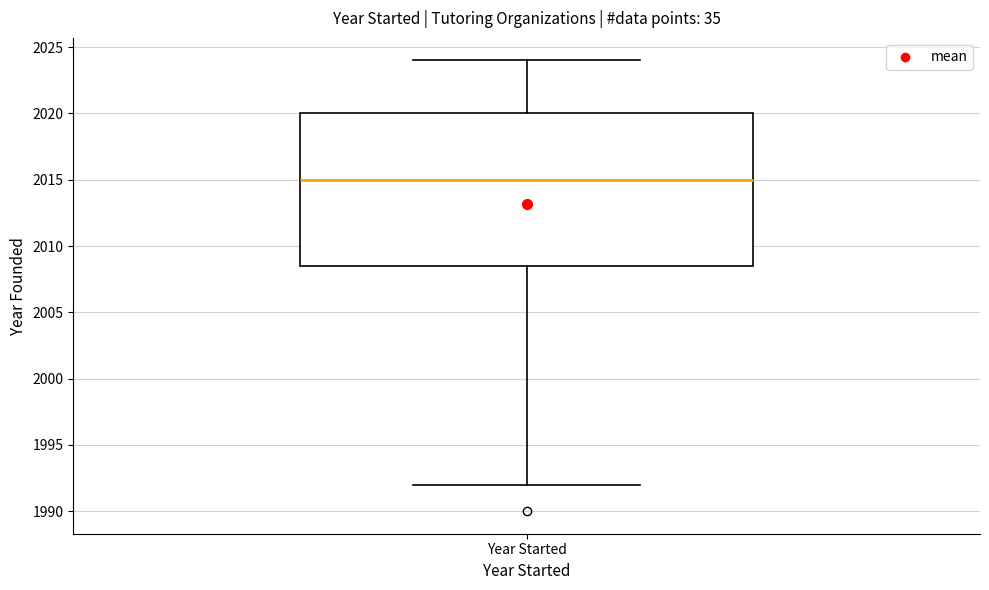

Where is the lower edge of the box for Year Started on the y-axis? The values are not printed on the chart, so give them approximately, as read against the axis.

2008.5